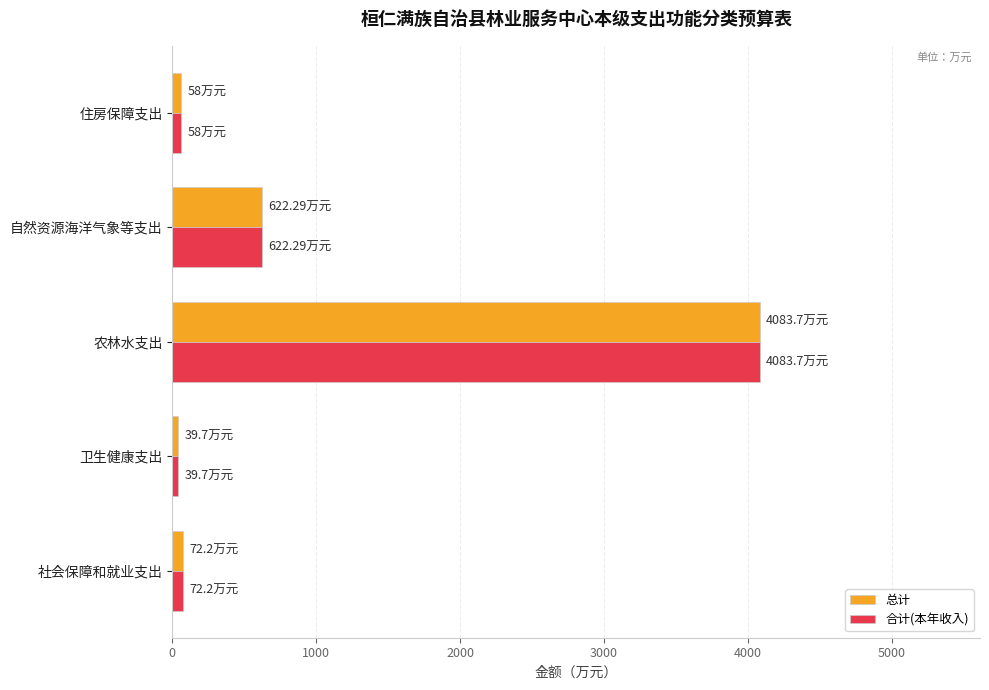

At which label does 总计 reach its peak?

农林水支出